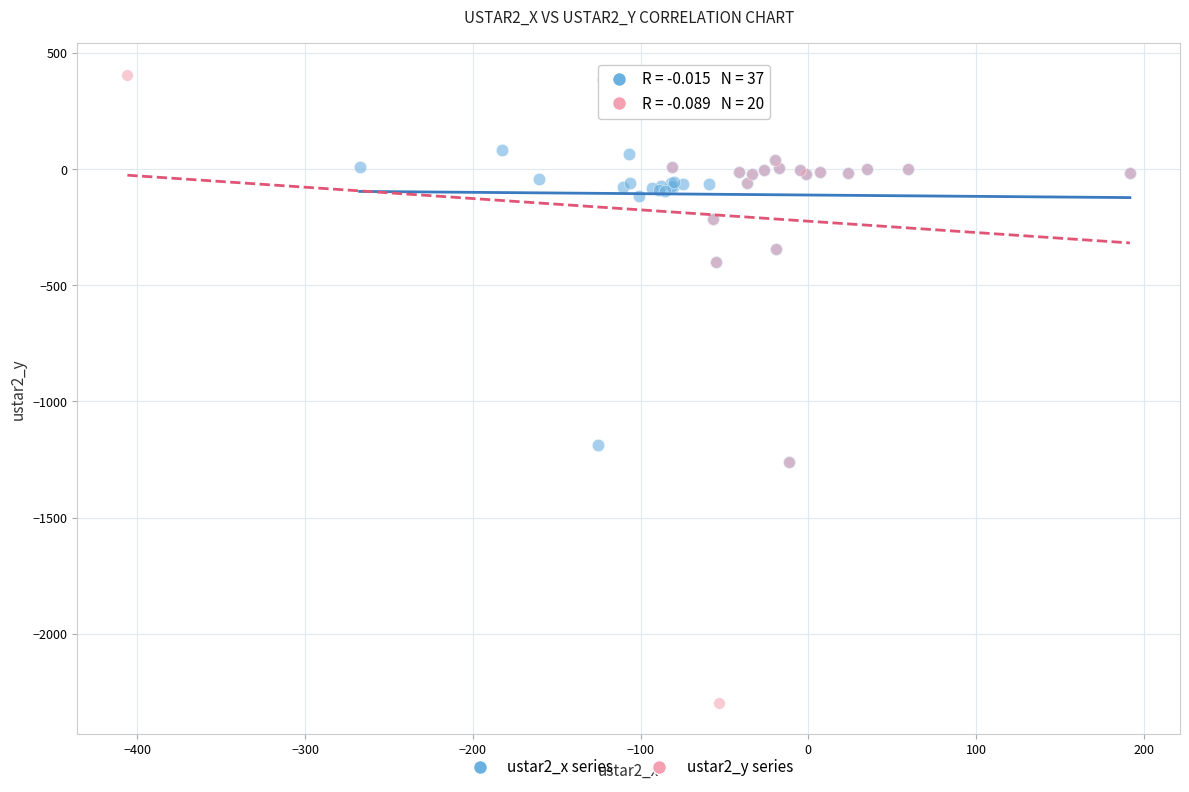

Which series reaches the minimum Y coordinate?

ustar2_y series